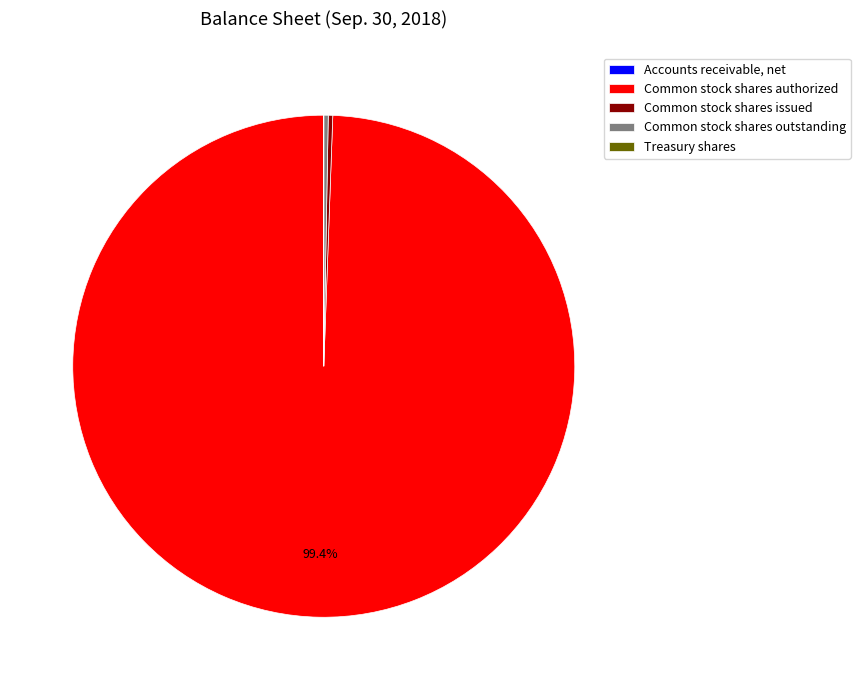

What percentage is NOT represented by Common stock shares authorized?

0.6%